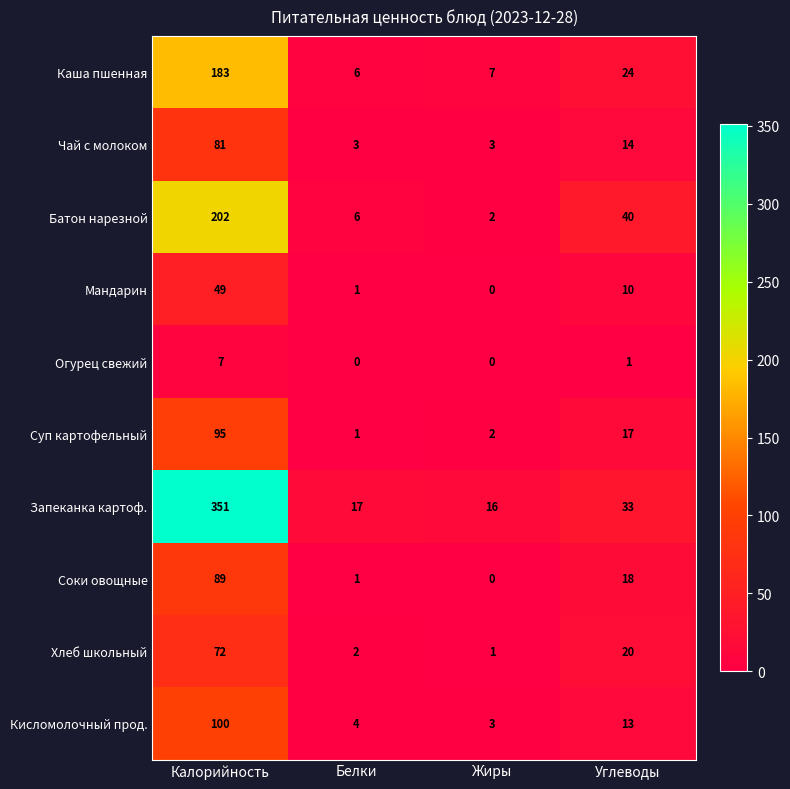

At which category is the sum across all series the highest?

Калорийность